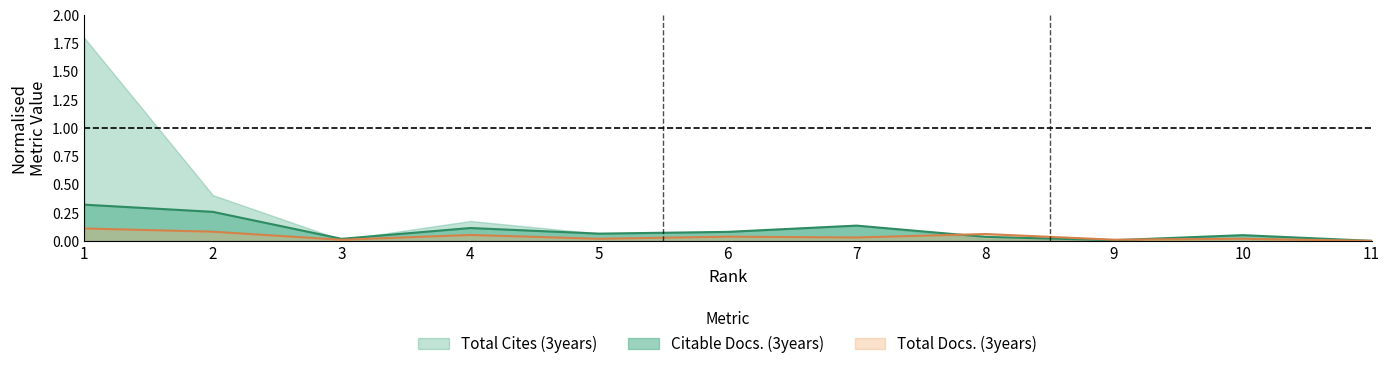

True or false: Total Docs. (3years) has a value of 0.1 at 2.

True